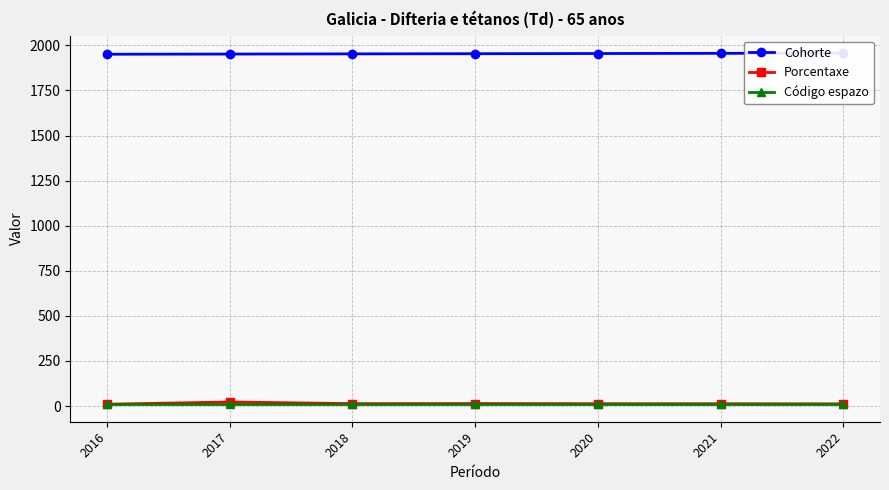

True or false: Cohorte has more than 2 interior local peaks.

False